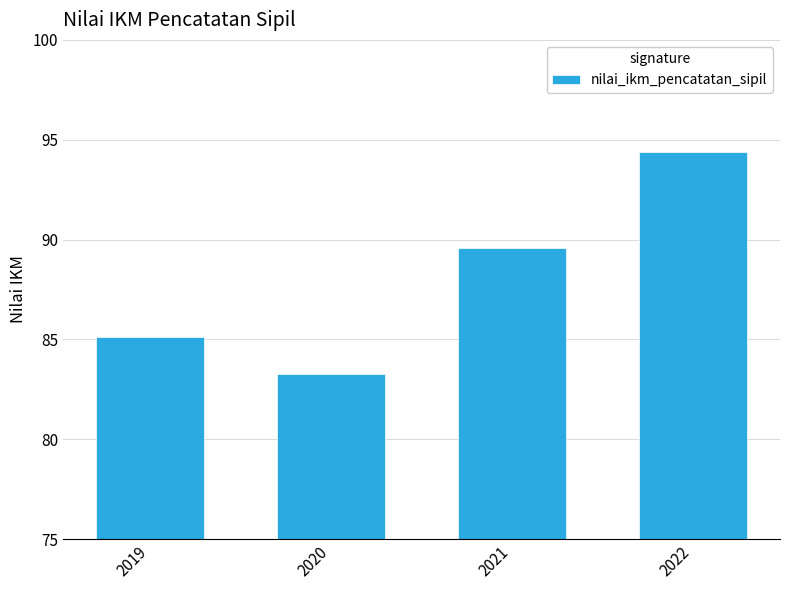

Is it true that the value at 2019 is 85.1?

True